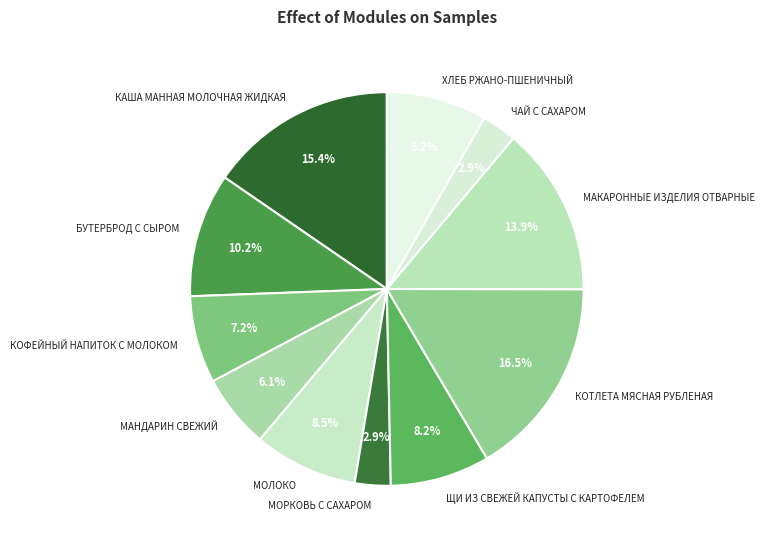

Approximately how many times larger is the value at КАША МАННАЯ МОЛОЧНАЯ ЖИДКАЯ compared to МАКАРОННЫЕ ИЗДЕЛИЯ ОТВАРНЫЕ?

1.1